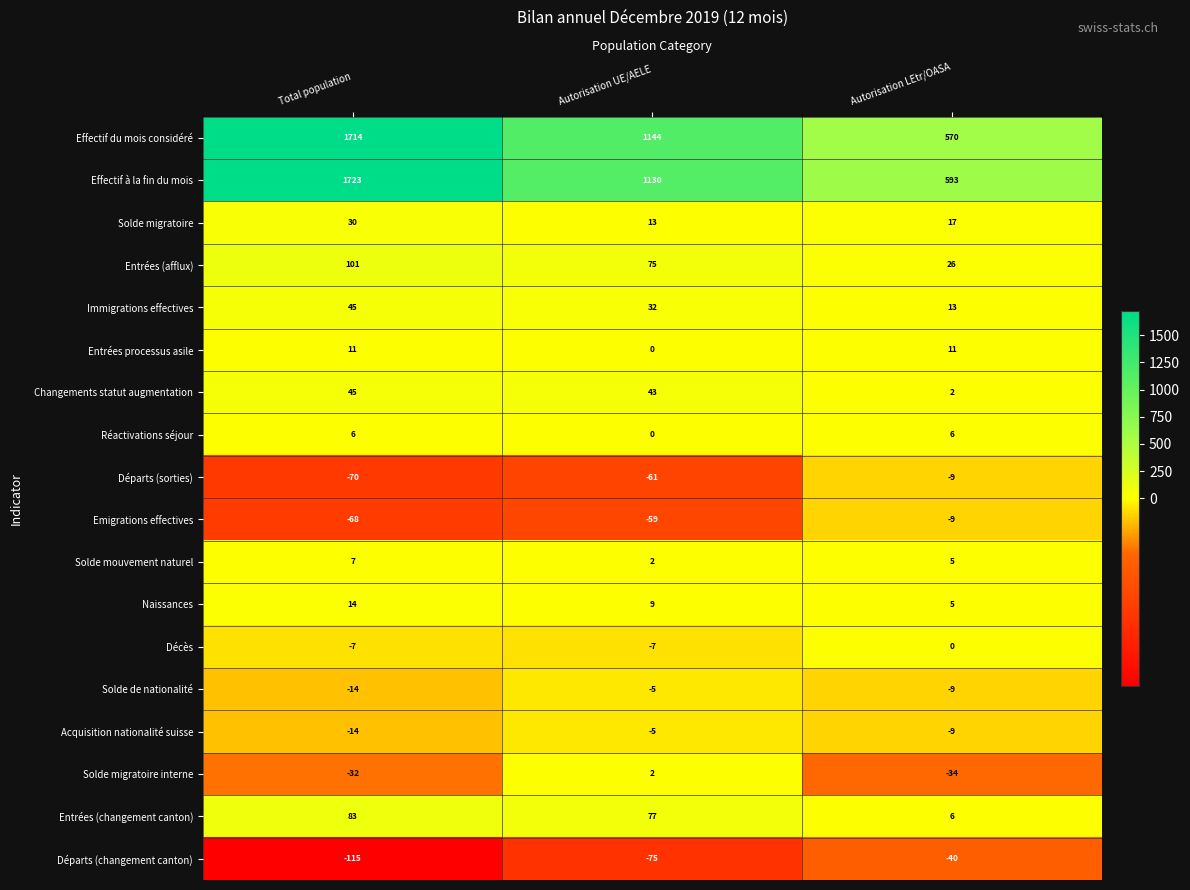

What is the difference between the highest and lowest values at Autorisation UE/AELE?

1219